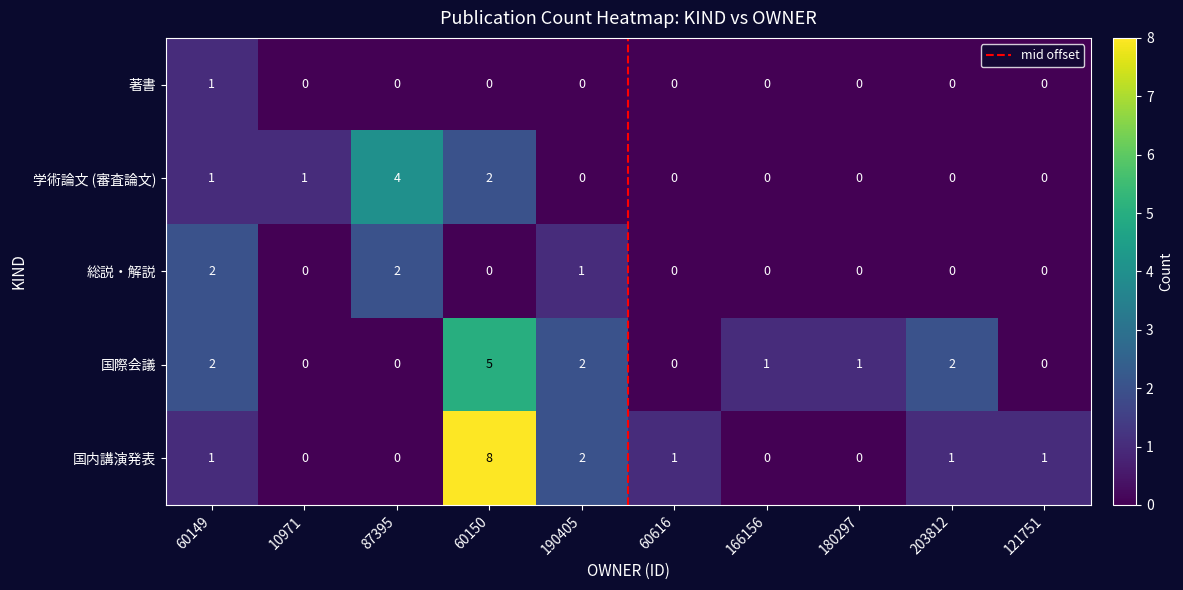

Which series has the widest spread of values?

国内講演発表